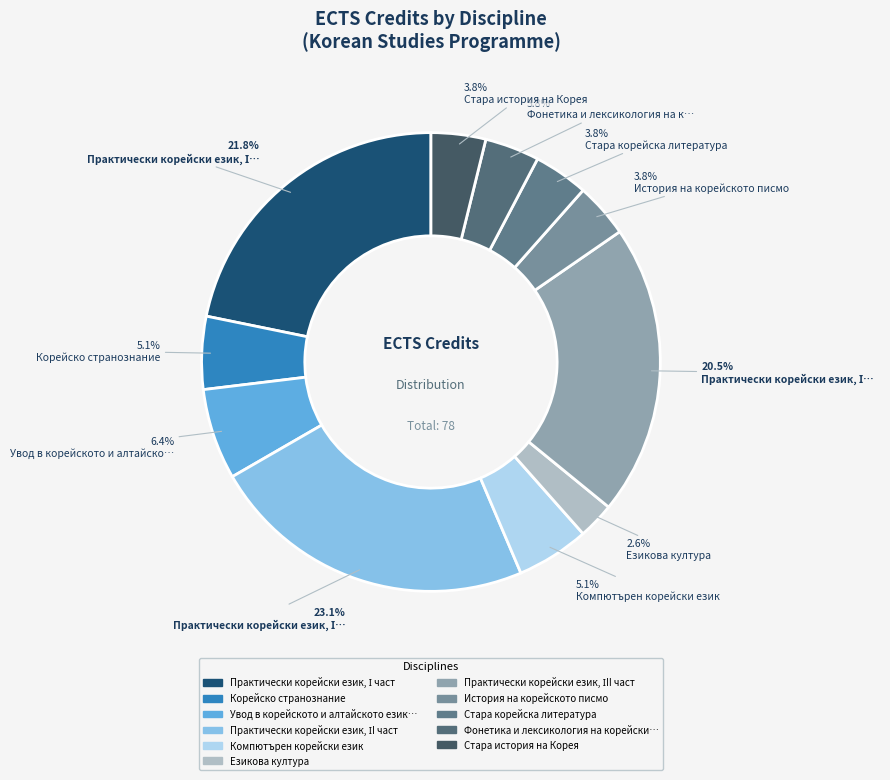

Count the number of slices in the pie.

11